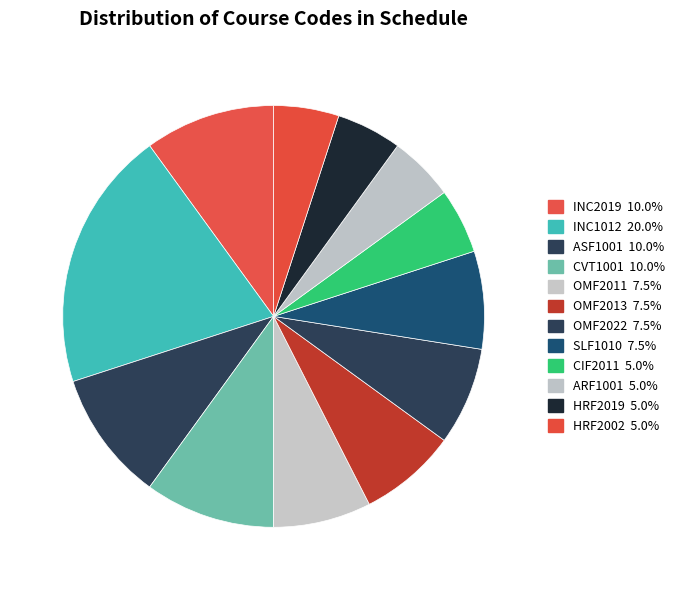

To the nearest percent, what portion does INC1012 represent?

20%